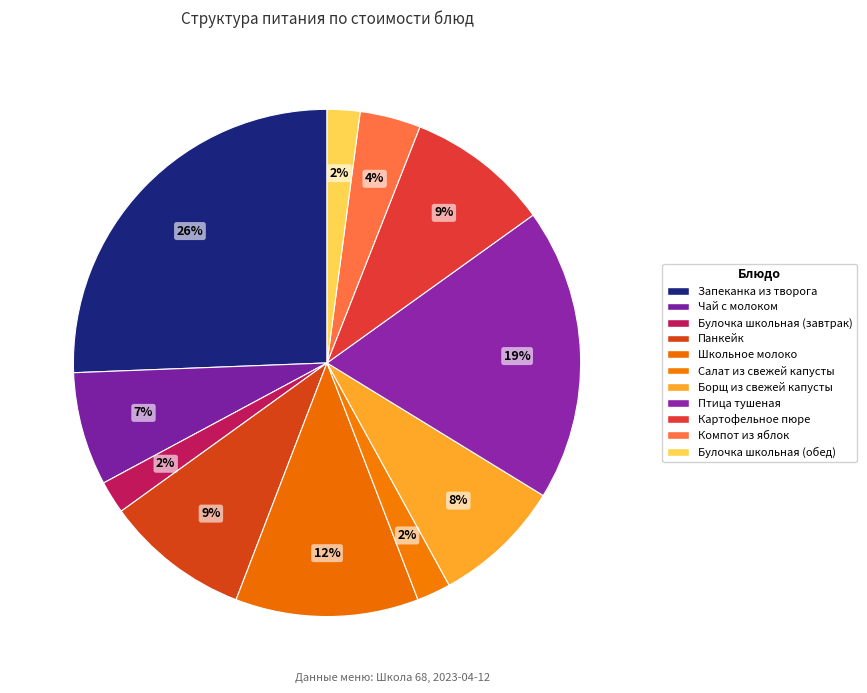

How many slices are in this pie chart?

11